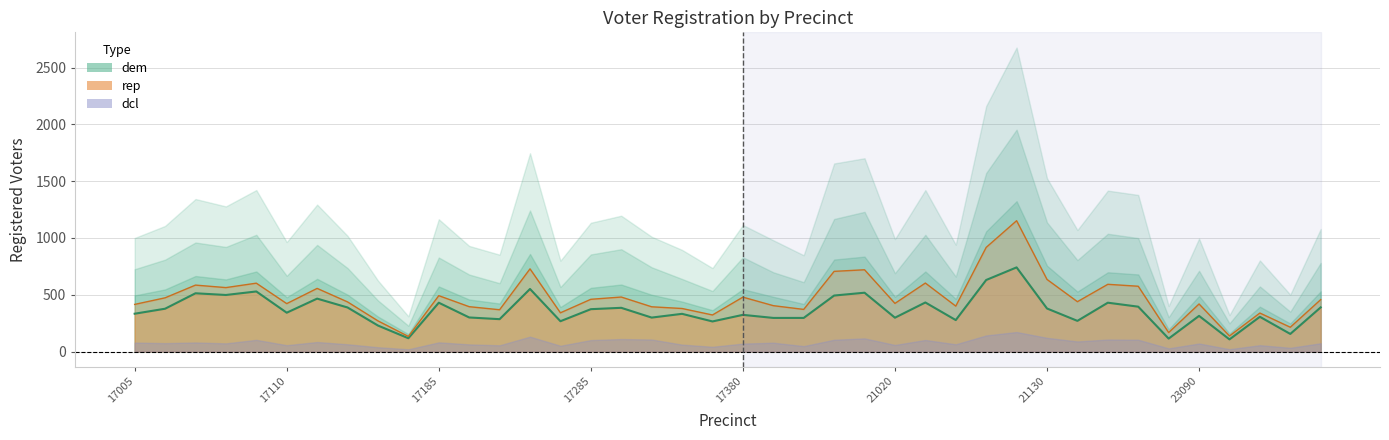

At which category does rep reach its first local valley?

17070